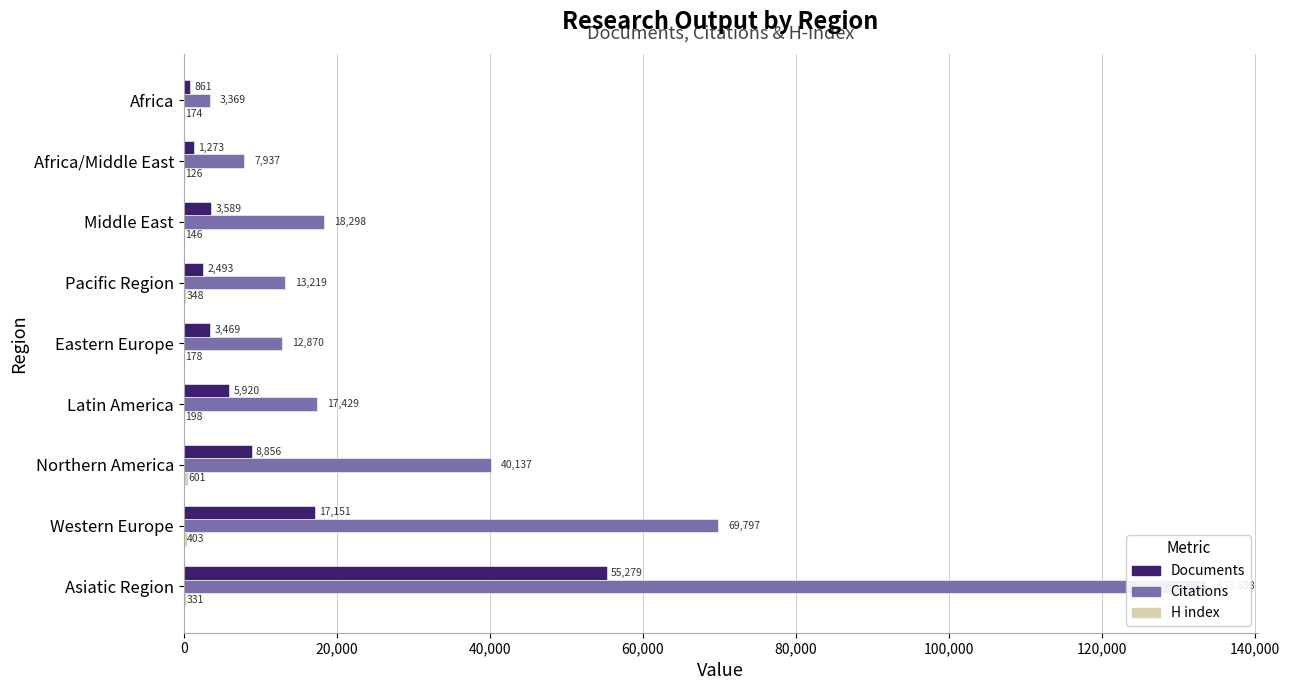

What is the minimum value for H index?

126